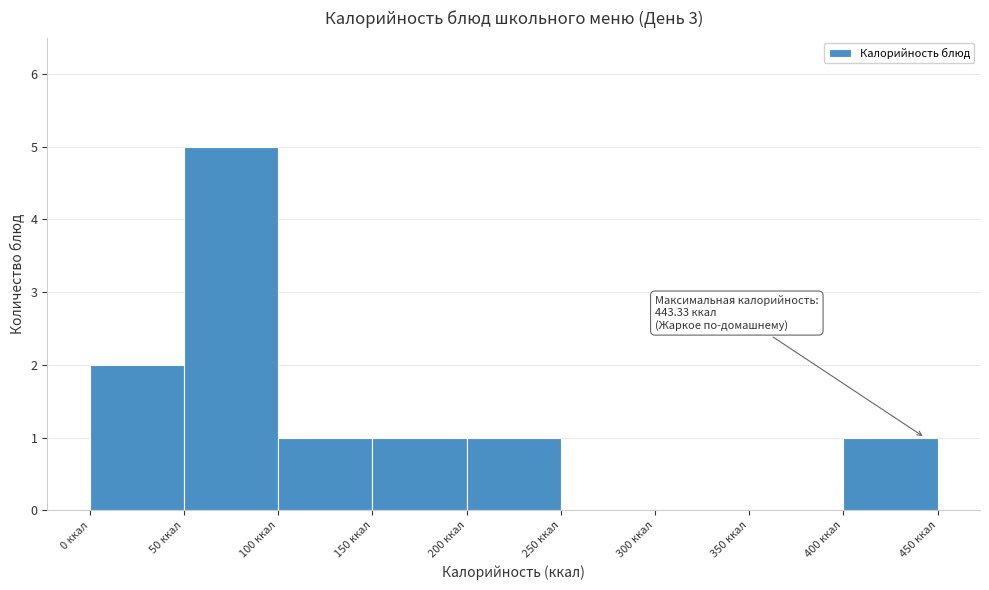

Which range on the x-axis has the tallest bar?

50 to 100